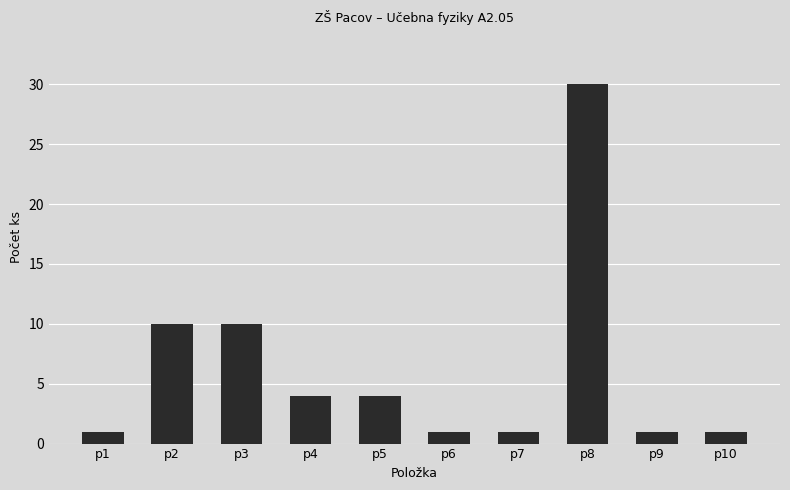

Reading left to right, extract all data points from this chart.

p1=1	p2=10	p3=10	p4=4	p5=4	p6=1	p7=1	p8=30	p9=1	p10=1